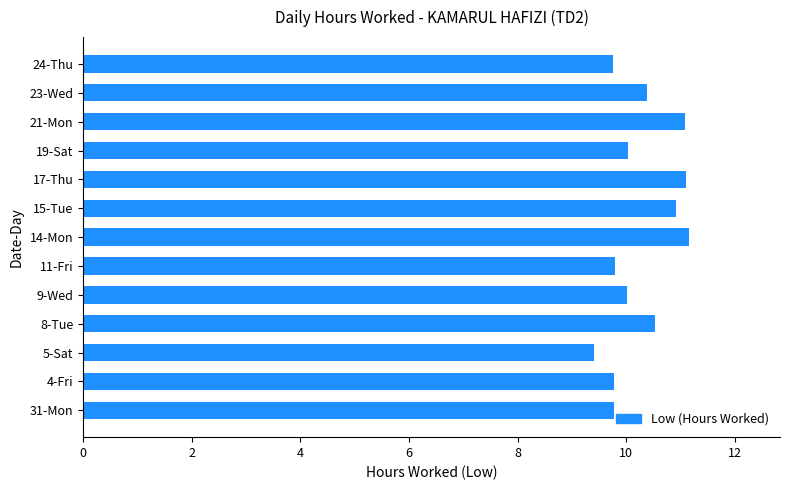

The value at 8-Tue is 10.5. True or false?

True